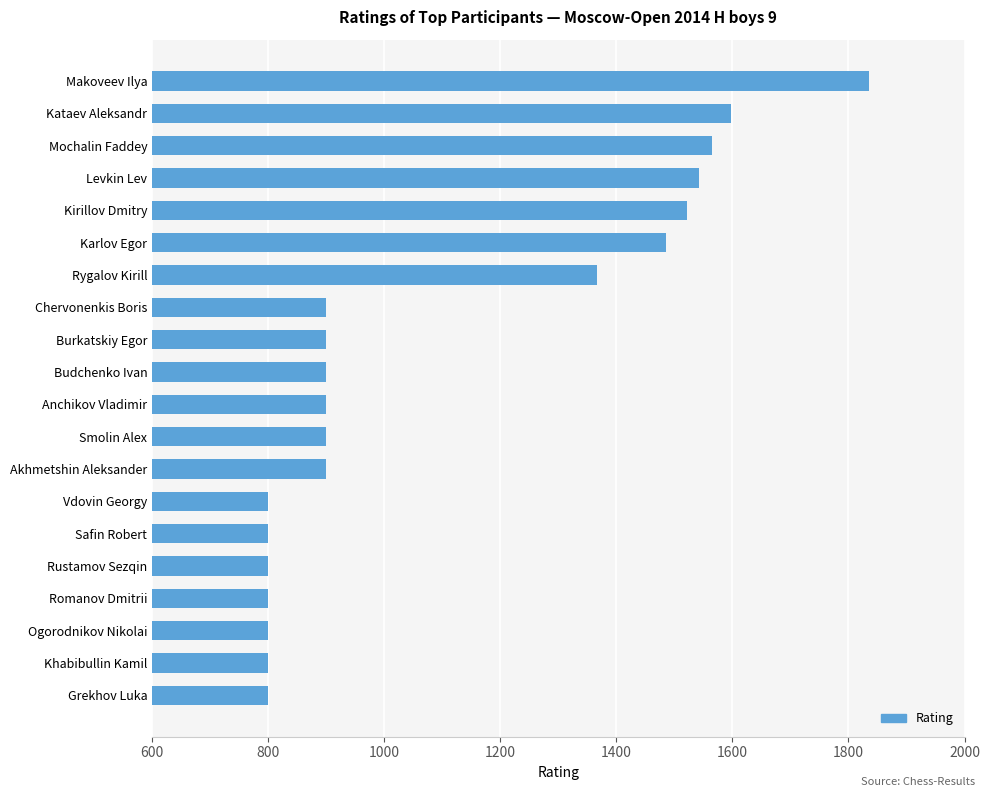

Reading bottom to top, list all the values displayed in this chart.

Grekhov Luka=800	Khabibullin Kamil=800	Ogorodnikov Nikolai=800	Romanov Dmitrii=800	Rustamov Sezqin=800	Safin Robert=800	Vdovin Georgy=800	Akhmetshin Aleksander=900	Smolin Alex=900	Anchikov Vladimir=900	Budchenko Ivan=900	Burkatskiy Egor=900	Chervonenkis Boris=900	Rygalov Kirill=1367	Karlov Egor=1485	Kirillov Dmitry=1522	Levkin Lev=1543	Mochalin Faddey=1565	Kataev Aleksandr=1597	Makoveev Ilya=1836